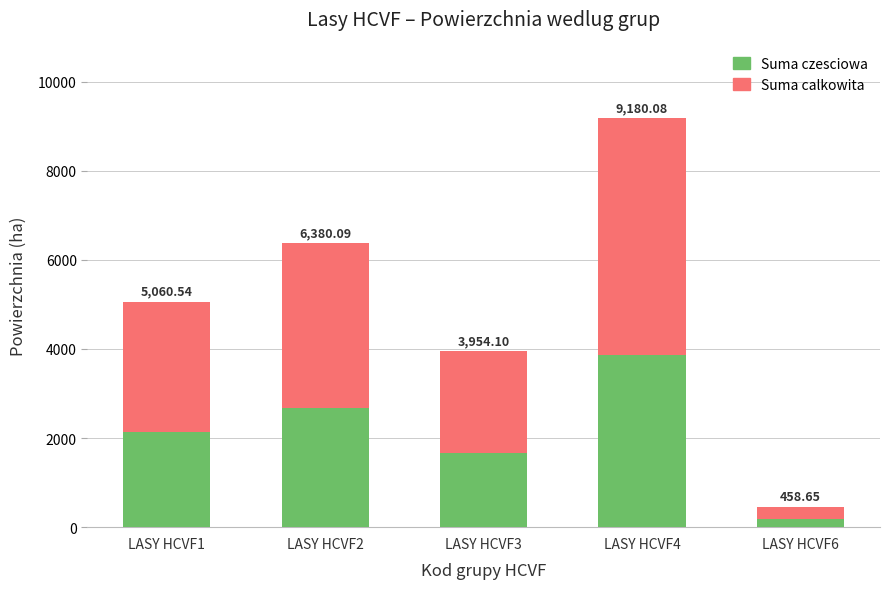

What are all the series names shown in the legend?

Suma czesciowa, Suma calkowita